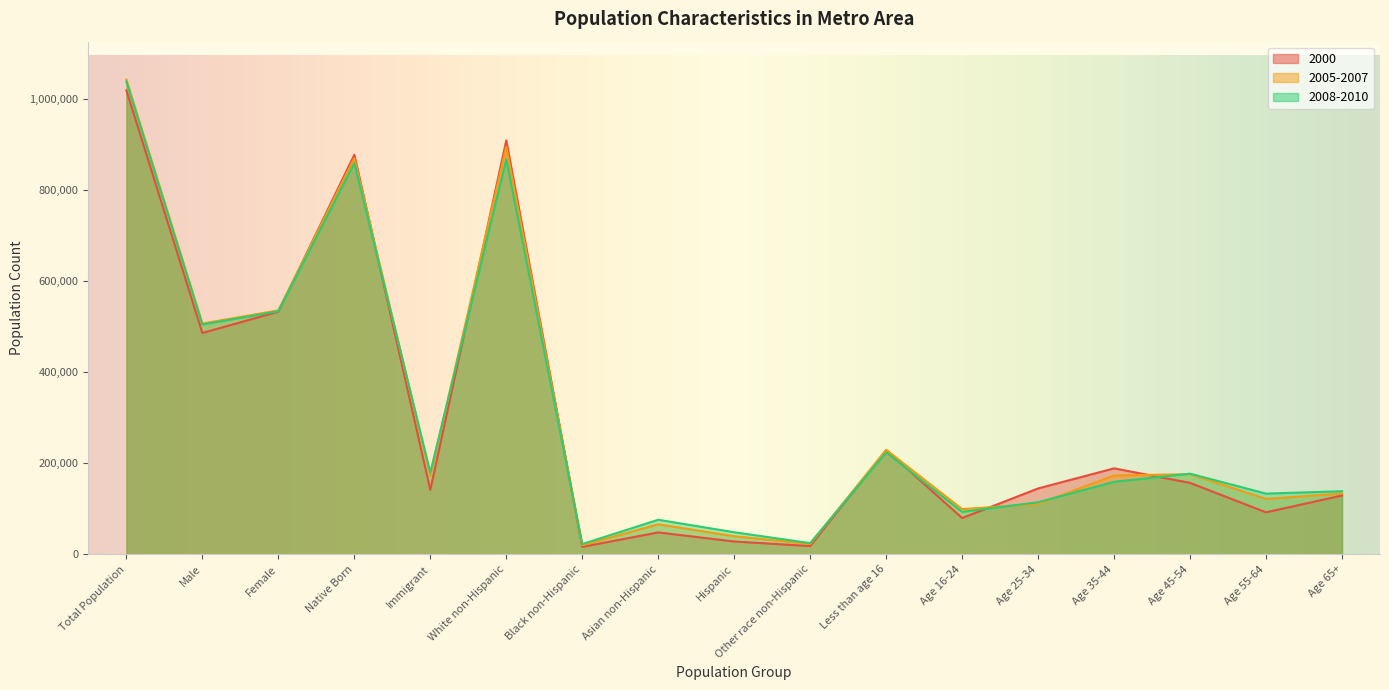

What is the smallest value displayed?

16142